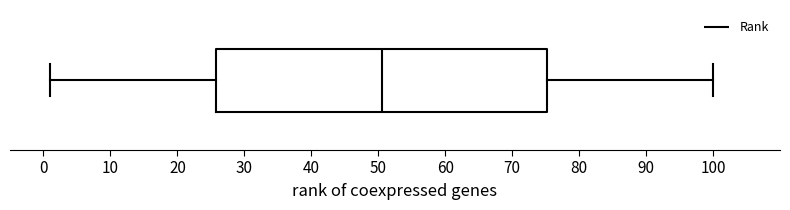

Where is the right edge of the box on the x-axis? The values are not printed on the chart, so give them approximately, as read against the axis.

75